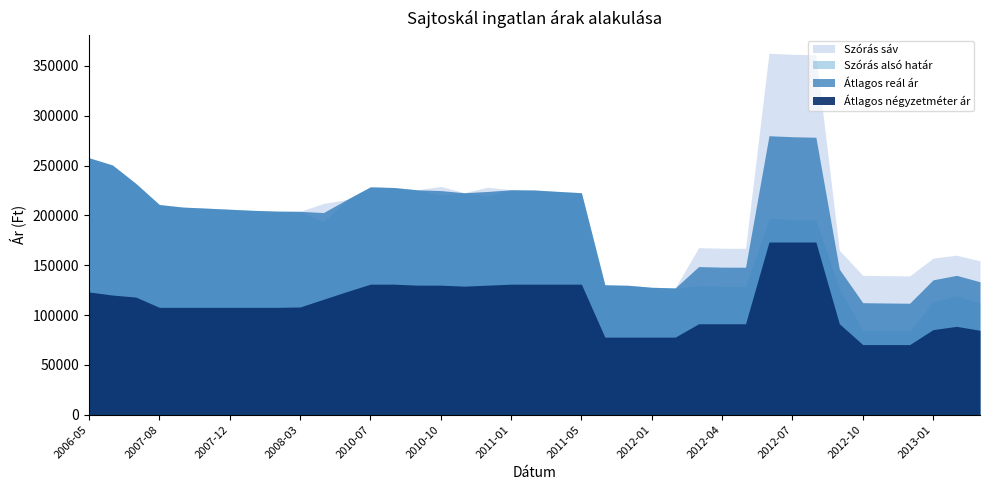

The value of Szórás alsó határ at 2012-06 is 197240. True or false?

True